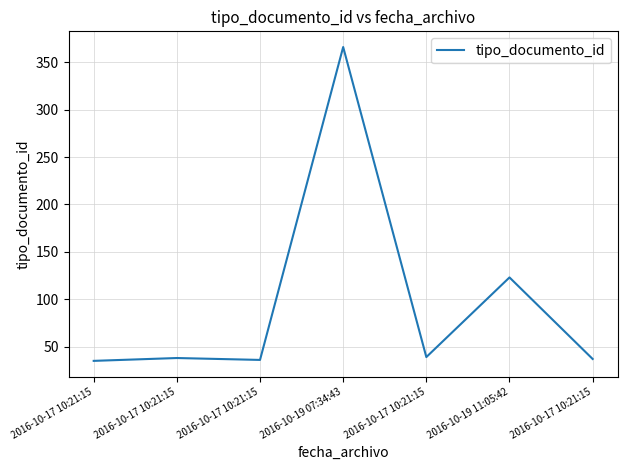

How many values are below 38?

3